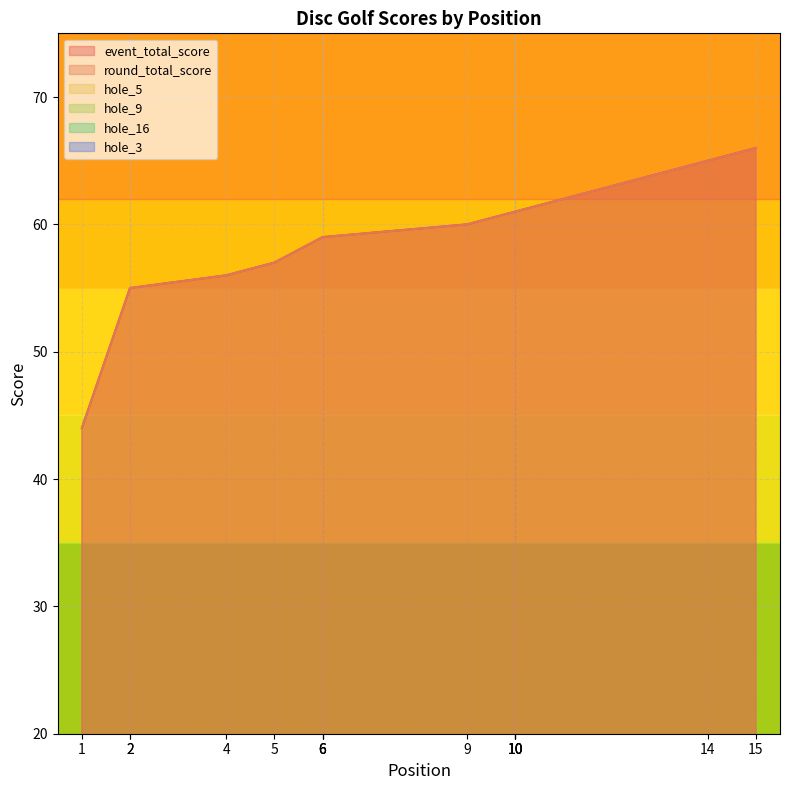

Reading right to left, extract all data points from this chart.

event_total_score: 15=66	14=65	10=61	10=61	10=61	10=61	9=60	6=59	6=59	6=59	5=57	4=56	2=55	2=55	1=44
round_total_score: 15=66	14=65	10=61	10=61	10=61	10=61	9=60	6=59	6=59	6=59	5=57	4=56	2=55	2=55	1=44
hole_5: 15=4	14=5	10=3	10=5	10=3	10=3	9=4	6=2	6=4	6=6	5=3	4=5	2=4	2=3	1=3
hole_9: 15=5	14=6	10=3	10=5	10=3	10=2	9=4	6=3	6=6	6=3	5=4	4=3	2=3	2=2	1=3
hole_16: 15=5	14=3	10=4	10=4	10=3	10=4	9=6	6=3	6=3	6=3	5=3	4=3	2=5	2=3	1=2
hole_3: 15=4	14=3	10=3	10=3	10=3	10=5	9=3	6=3	6=3	6=4	5=3	4=3	2=3	2=3	1=2